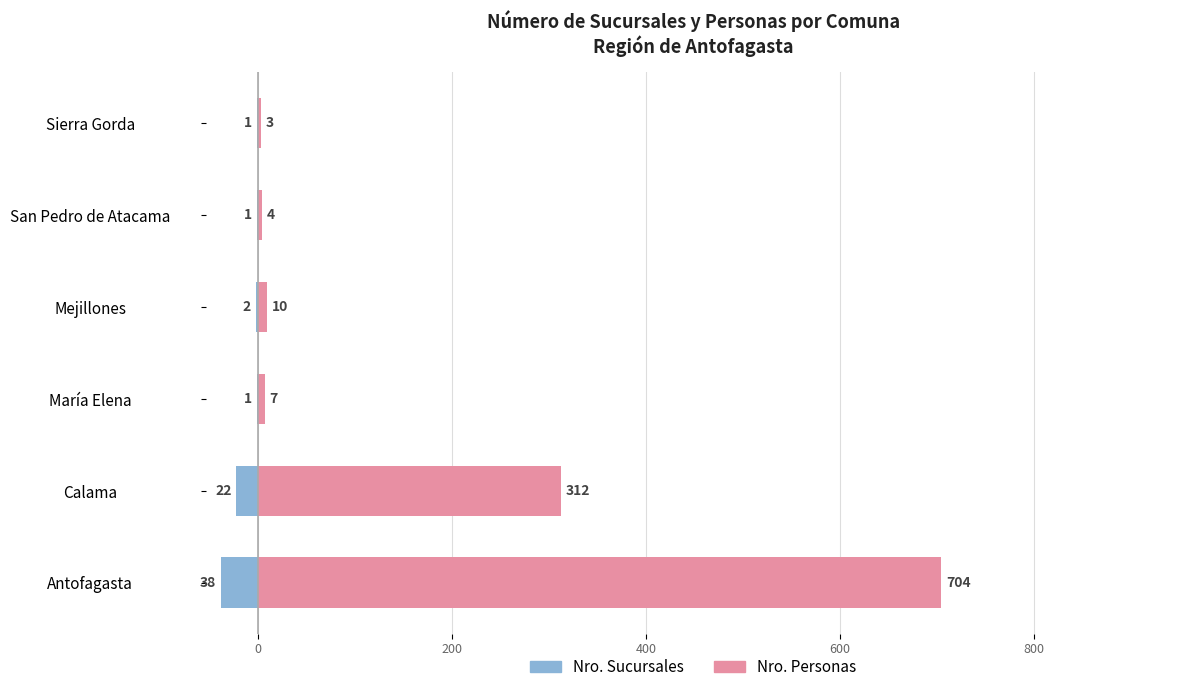

What is the total value across all series at Mejillones?

8